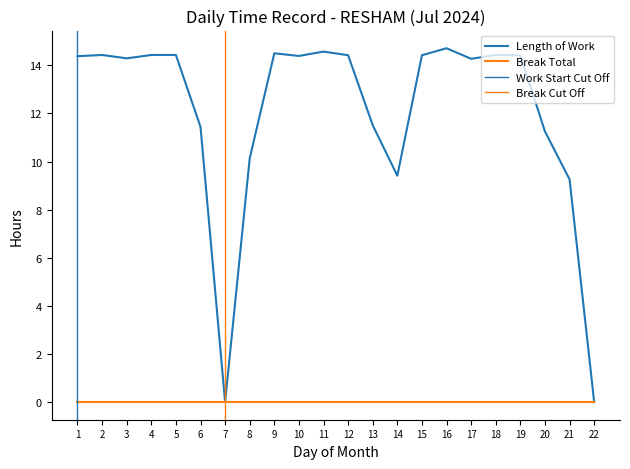

Which label corresponds to the largest value in the chart?

16